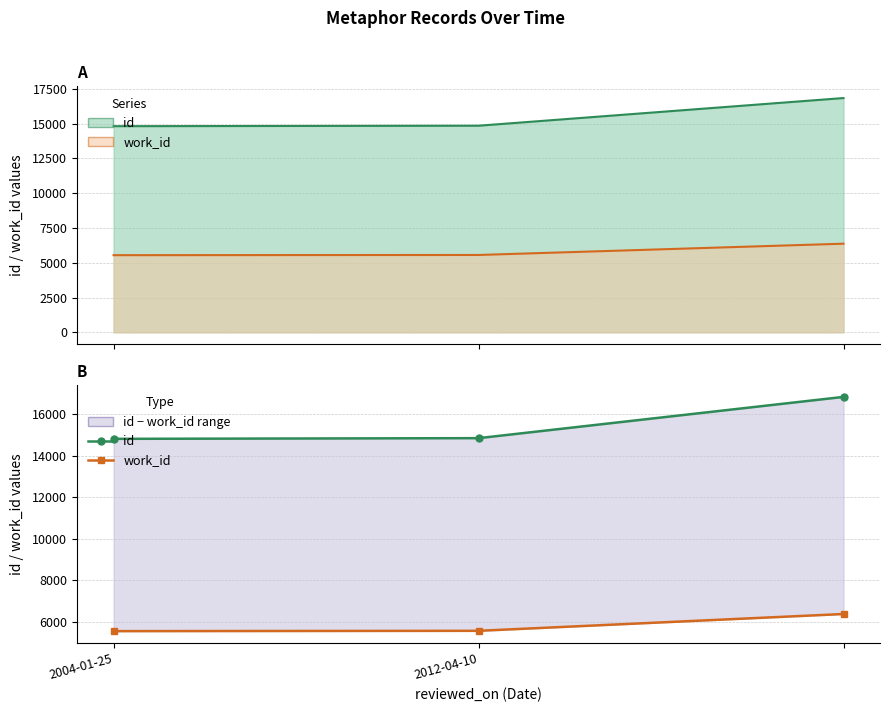

Is the value of work_id at 2004-01-25 greater than the value of id at 2004-01-25?

No